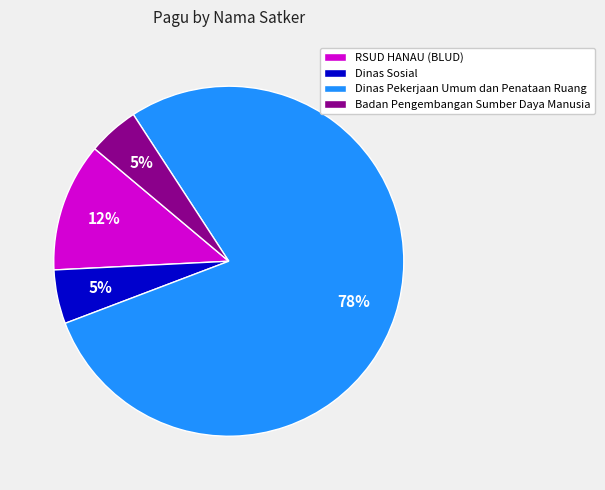

Is there a majority slice in this chart?

Yes